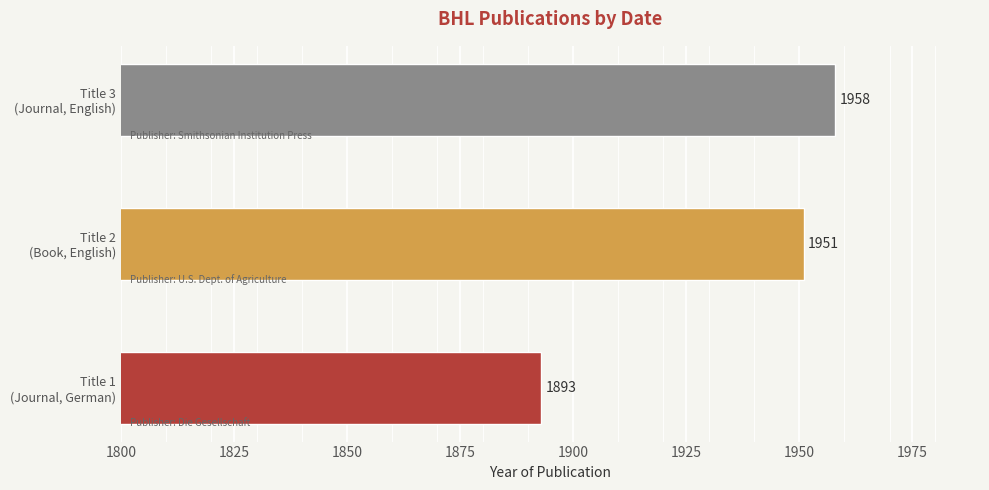

Reading left to right, what are all the values shown in this chart?

1893	1951	1958